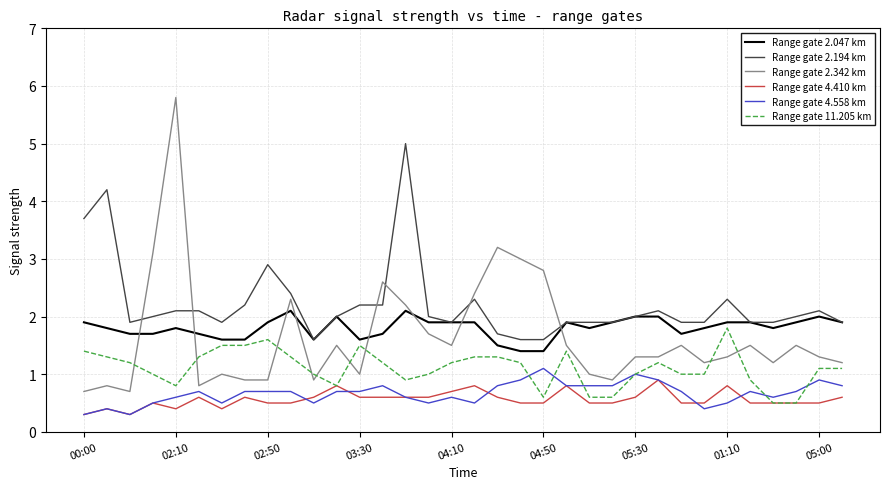

What is the maximum value shown in the chart?

5.8